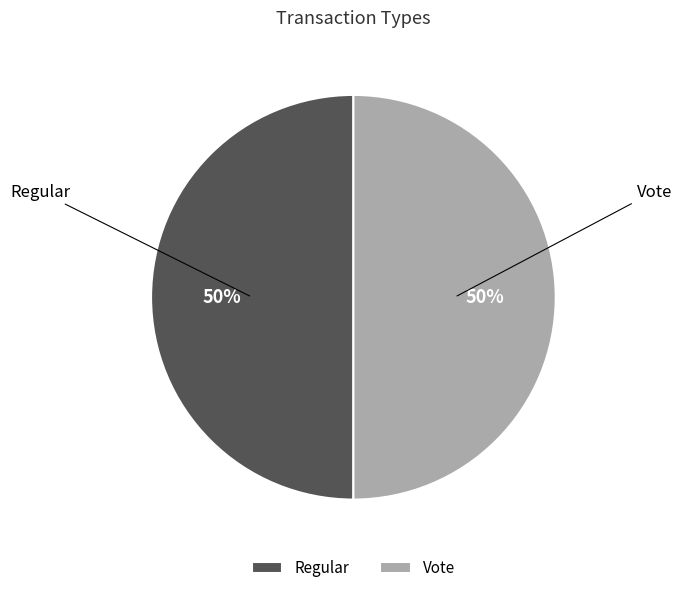

Is it true that Vote is 50% of the pie?

True